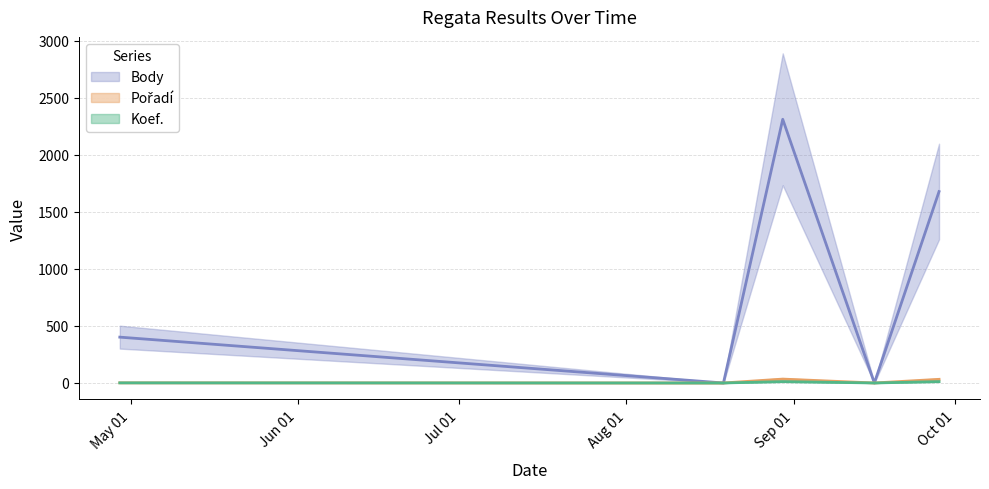

What is the average value of the Body series?

879